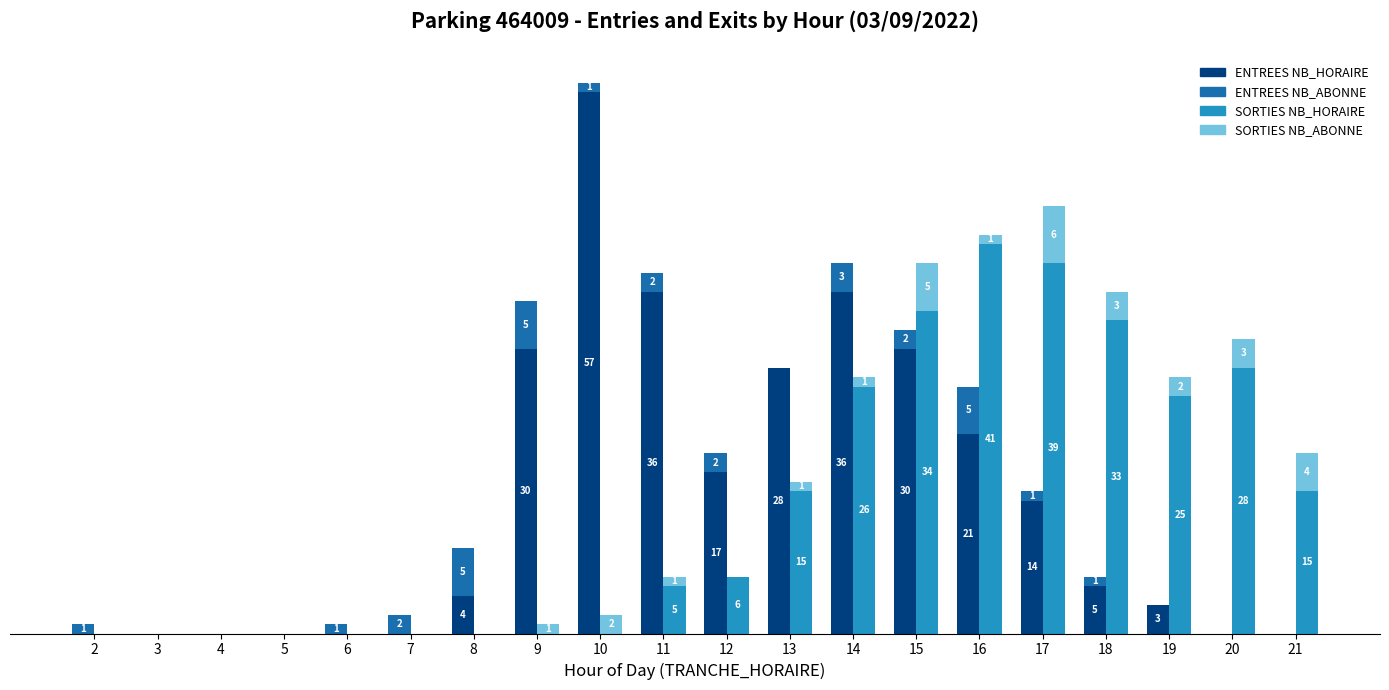

How many SORTIES NB_ABONNE values are between 0 and 3?

17